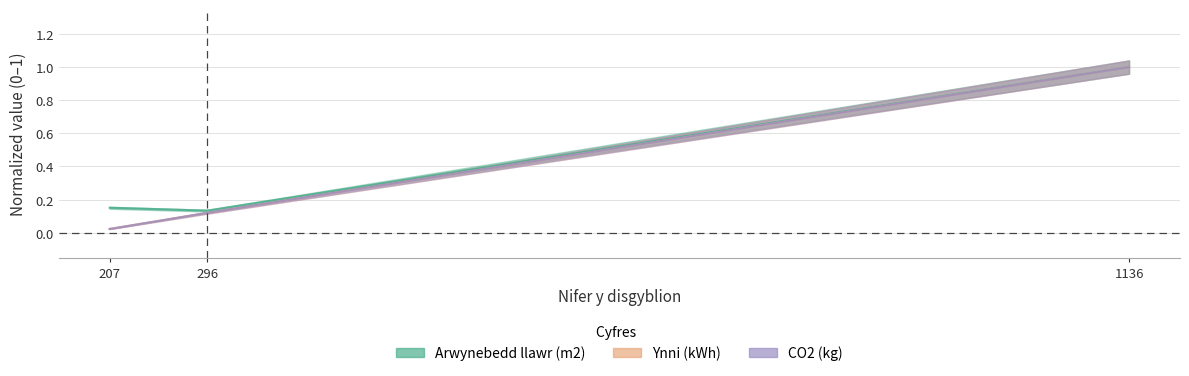

How many lines are shown in the chart?

3